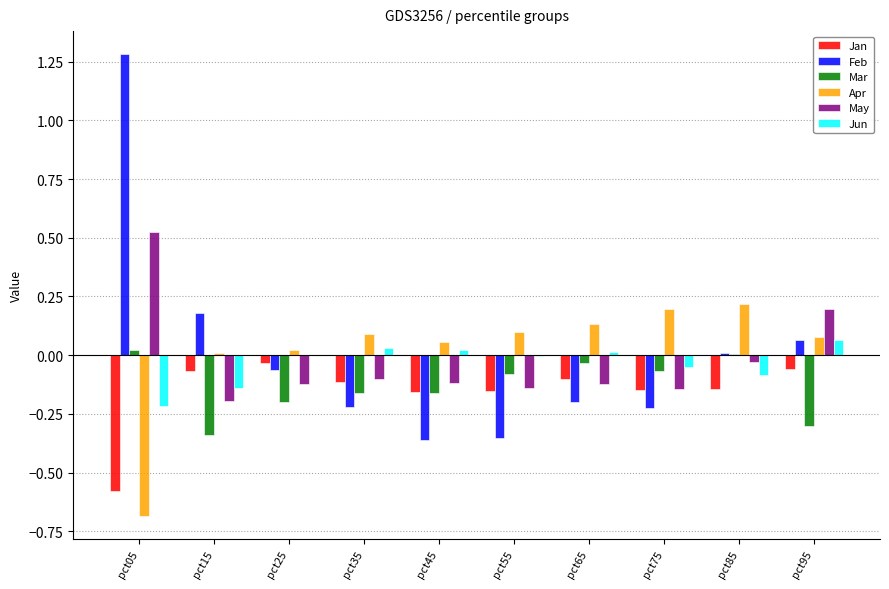

What is the sum of all Apr values?

0.2